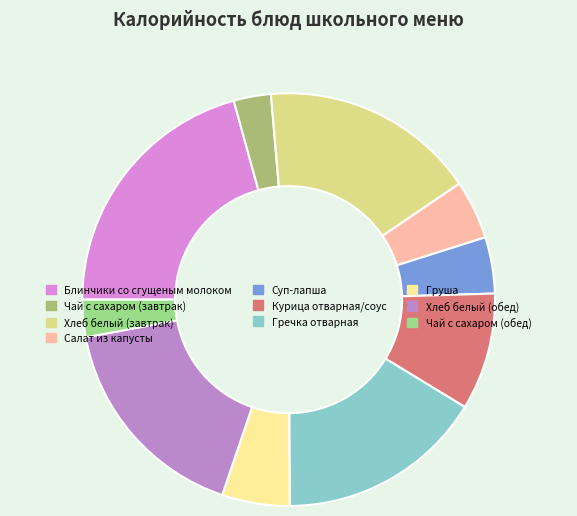

To the nearest percent, what is the combined percentage of Салат из капусты and Суп-лапша?

9%